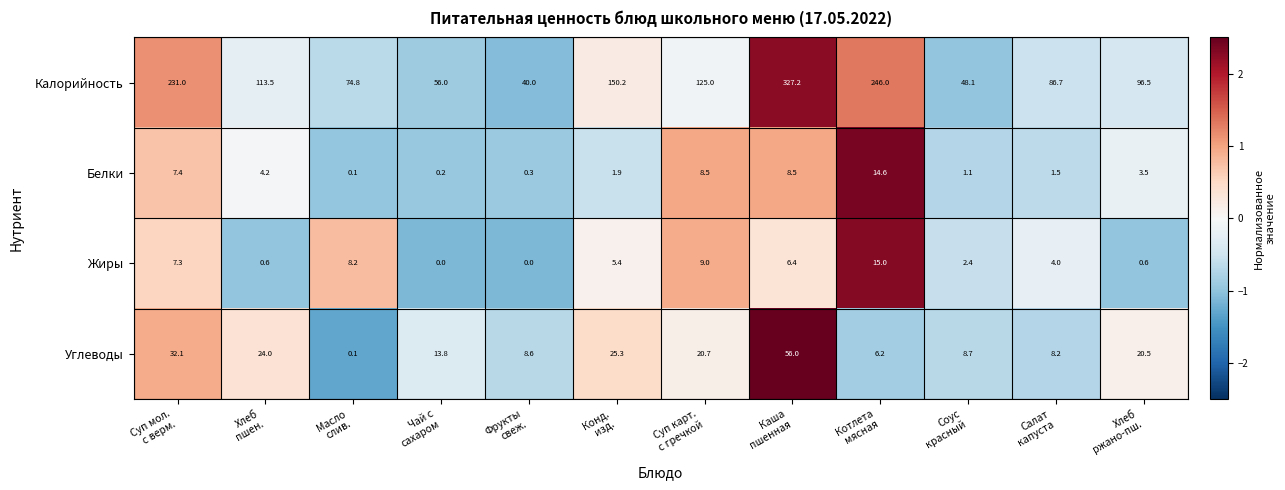

What is the average value of the Жиры series?

4.9